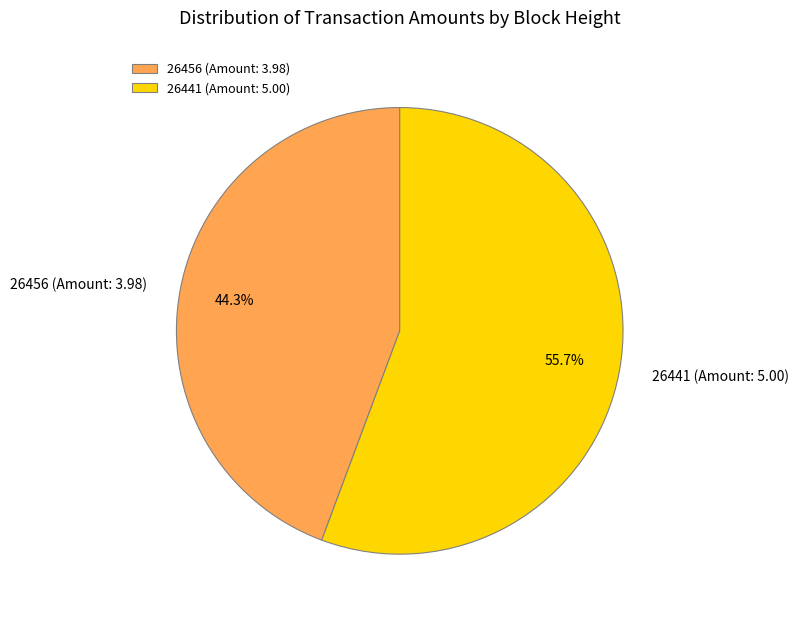

Which slice is the largest?

26441